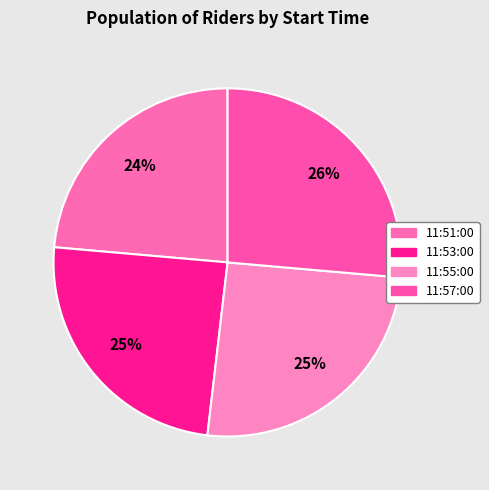

To the nearest percent, what percentage of the pie is 11:51:00?

24%